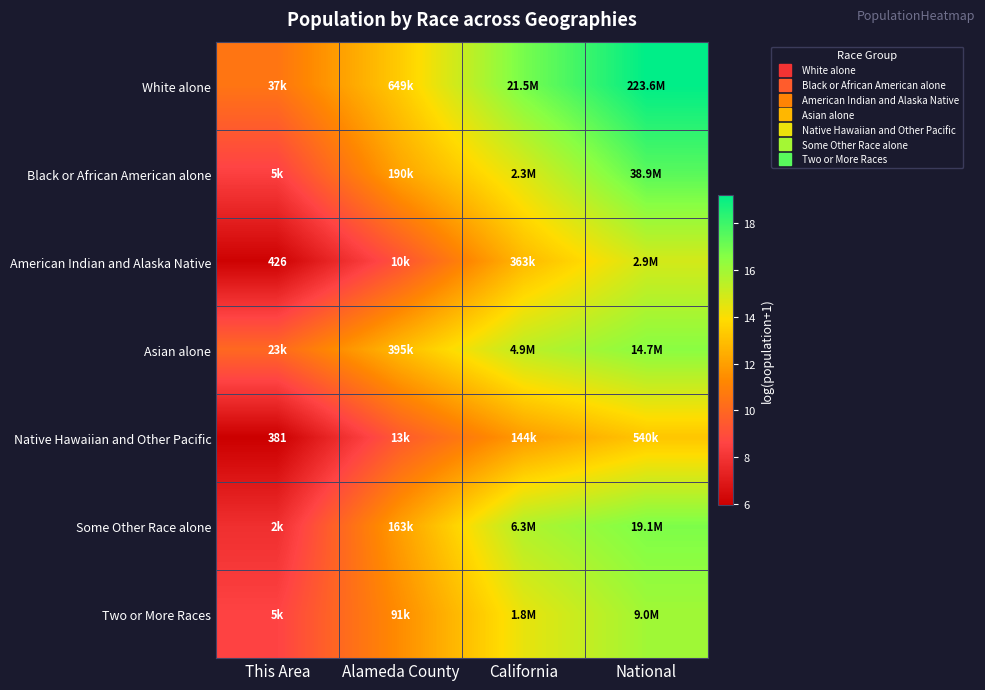

Which series has the largest total across all categories?

White alone